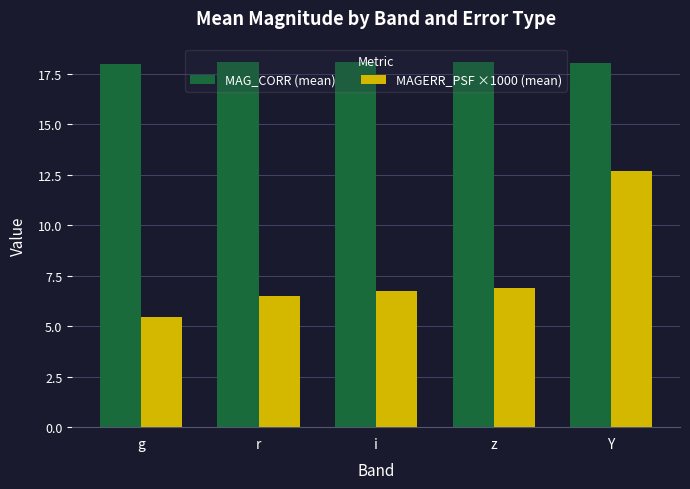

What is the average value of the MAGERR_PSF ×1000 (mean) series?

7.7